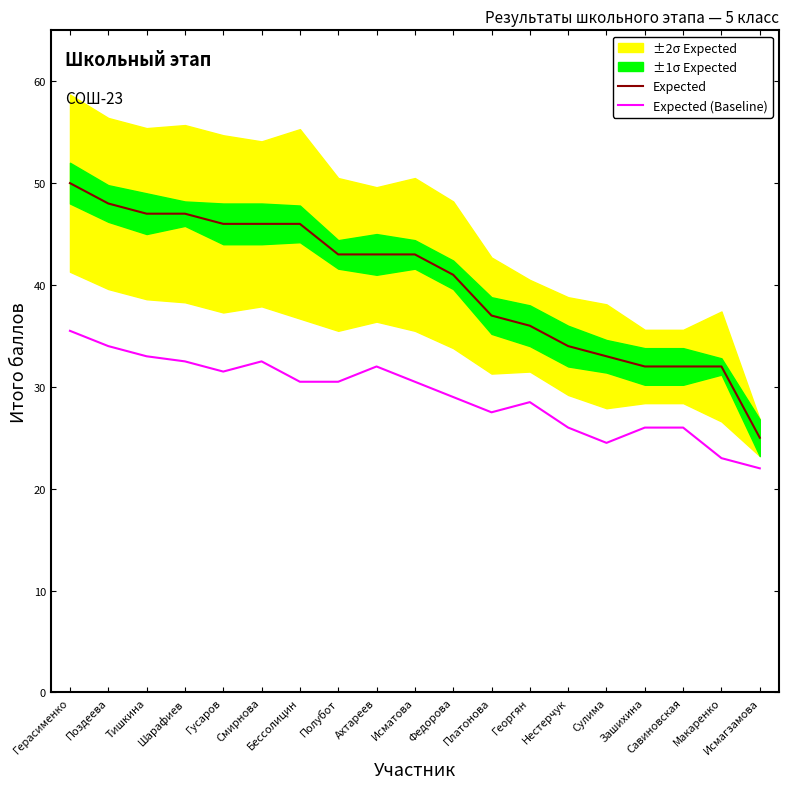

Which series has the widest spread of values?

Expected